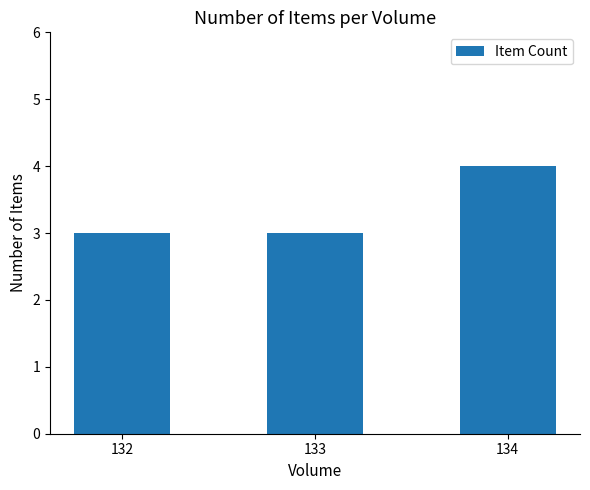

Does the chart contain any negative values?

No